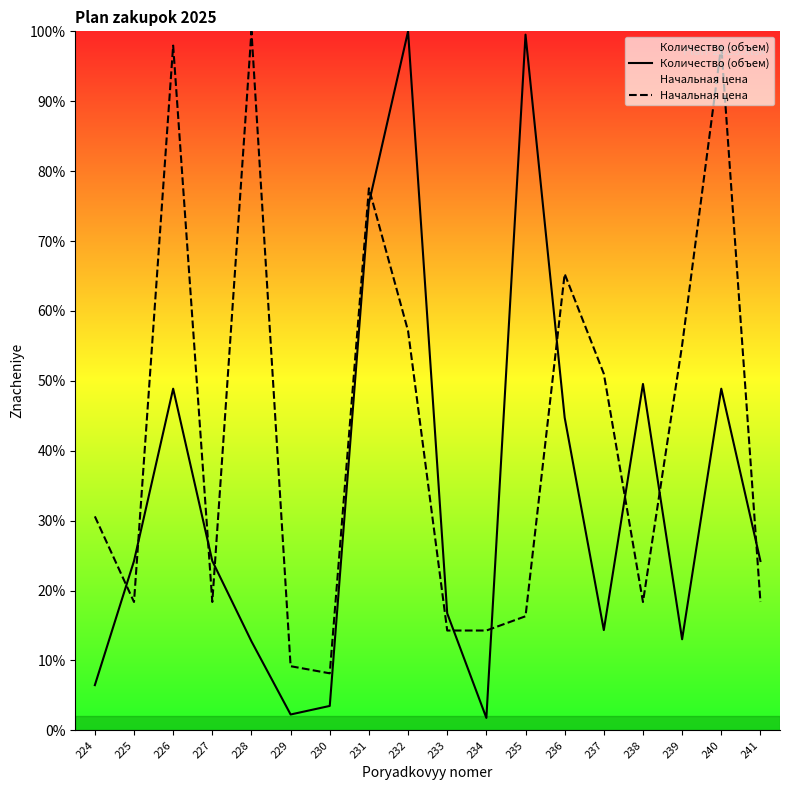

At which label does Начальная цена first exceed 30?

224